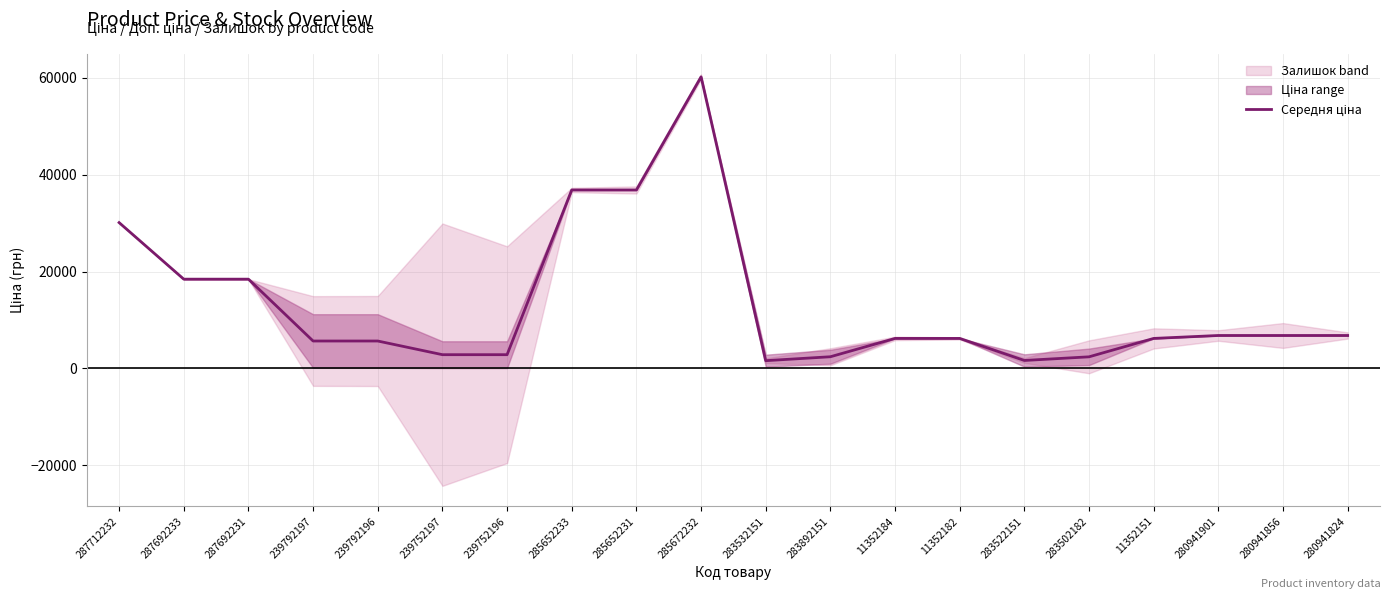

Reading left to right, transcribe all the data shown in this chart.

287712232=30102.8	287692233=18420.9	287692231=18420.9	239792197=5646.9	239792196=5646.9	239752197=2823.5	239752196=2823.5	285652233=36841.8	285652231=36841.8	285672232=60205.6	283532151=1586.9	283892151=2396.1	11352184=6182.6	11352182=6182.6	283522151=1629.4	283502182=2381.3	11352151=6182.6	280941901=6787.1	280941856=6787.1	280941824=6787.1